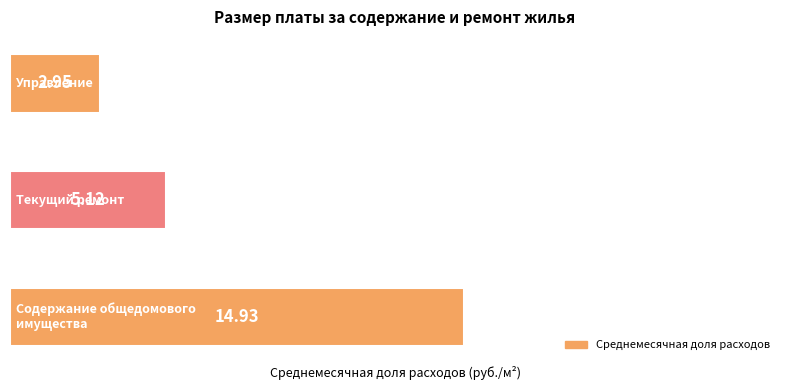

What is the average value?

7.7